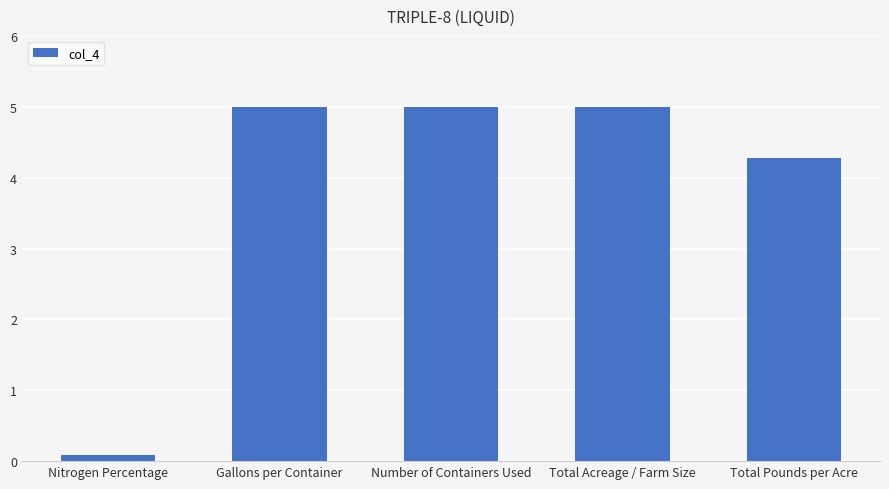

What is the greatest value displayed?

5.0